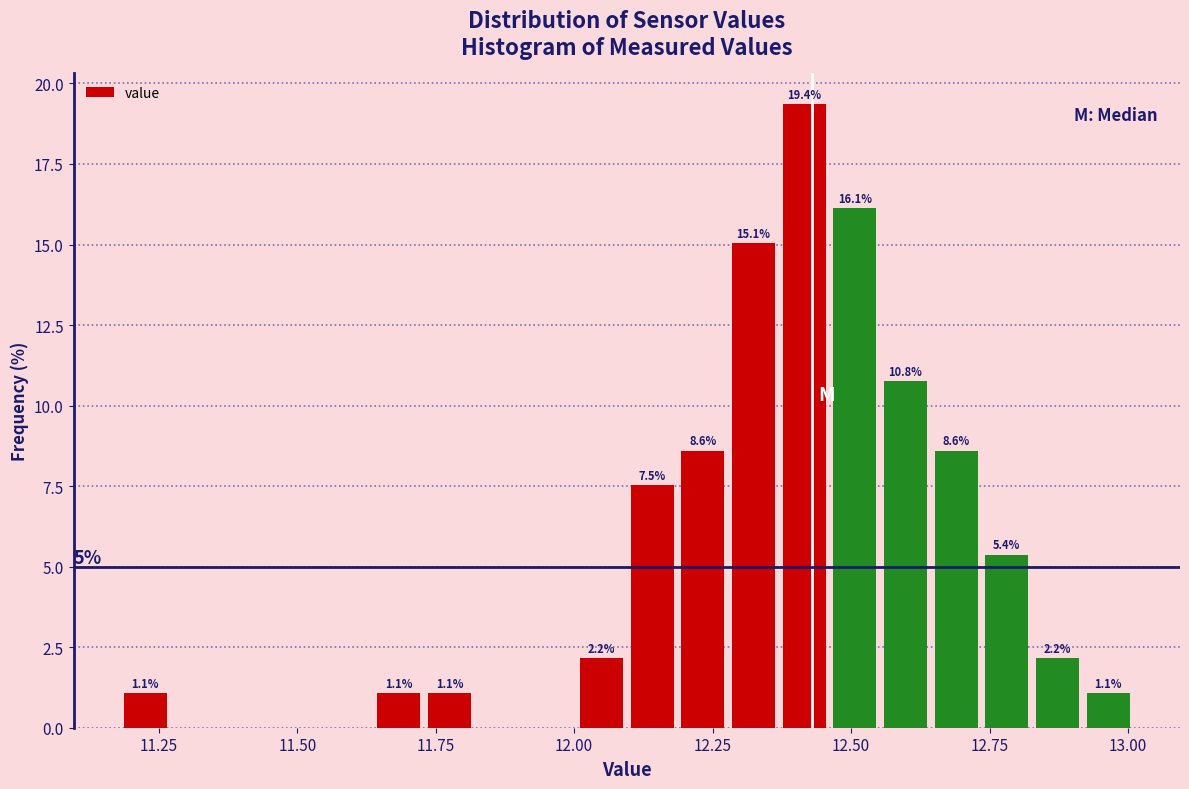

Around what value on the x-axis is the tallest bar? Give the approximate position of its centre, as read against the axis.

12.40